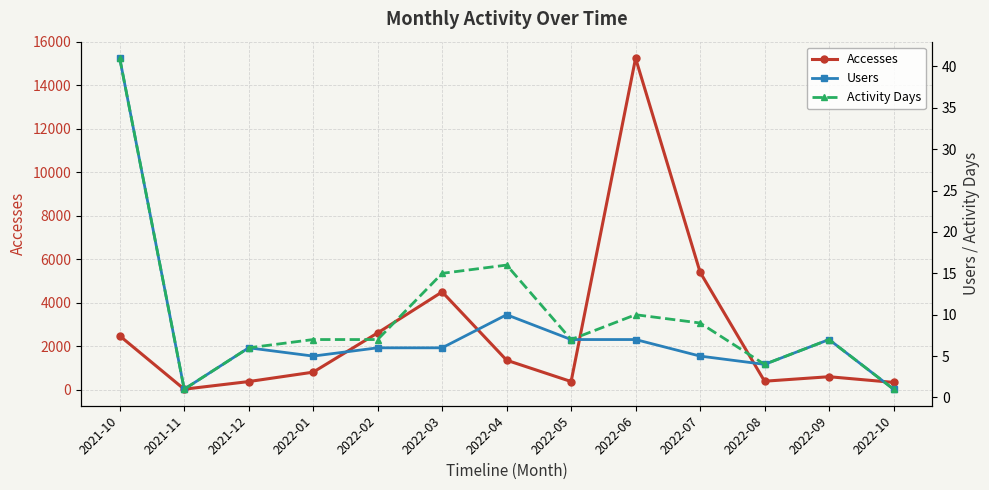

Is the value of Accesses at 2022-02 greater than the value of Activity Days at 2022-03?

Yes